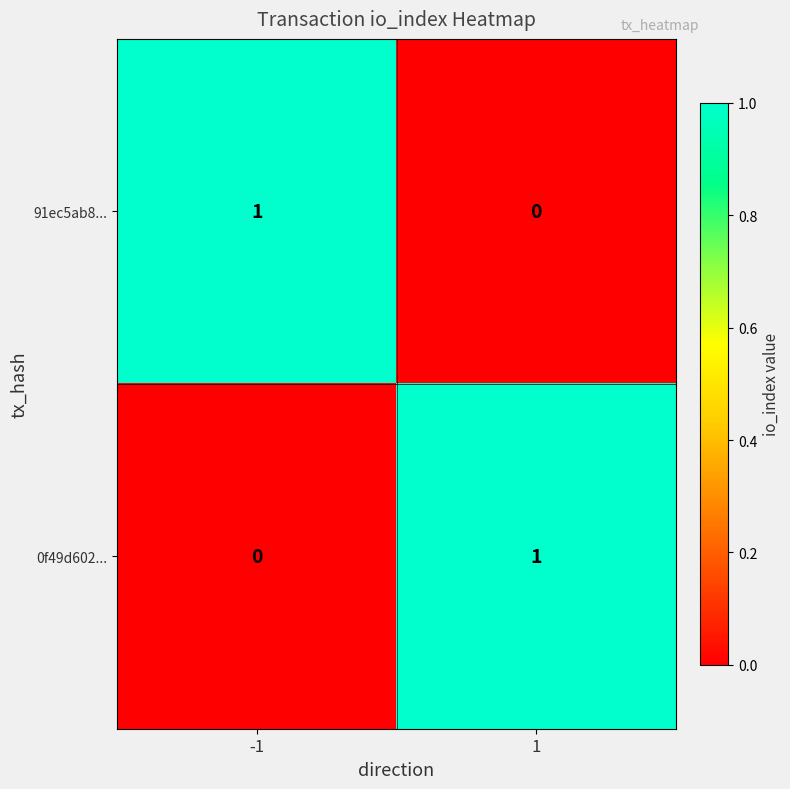

Reading right to left, extract all data points from this chart.

91ec5ab8...: 1=0	-1=1
0f49d602...: 1=1	-1=0